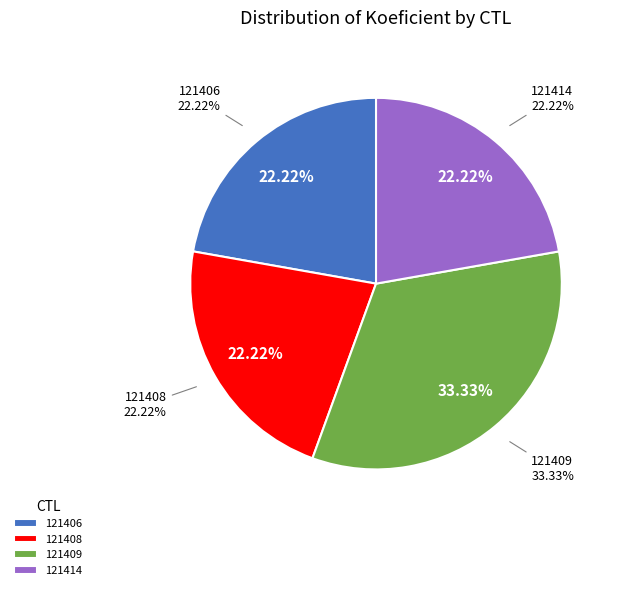

The 121408 slice represents 22% of the pie. True or false?

True